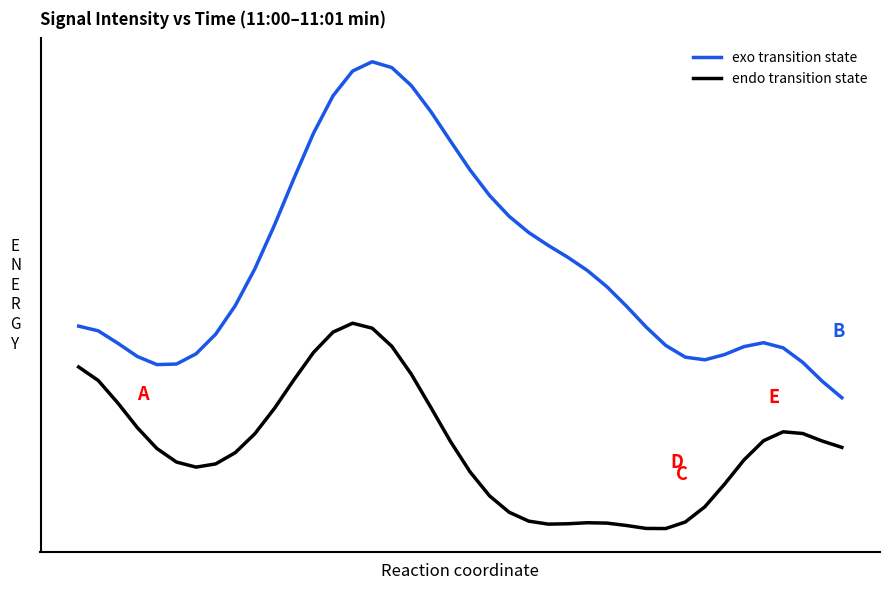

List the series in order of their peak value, highest first.

exo transition state, endo transition state